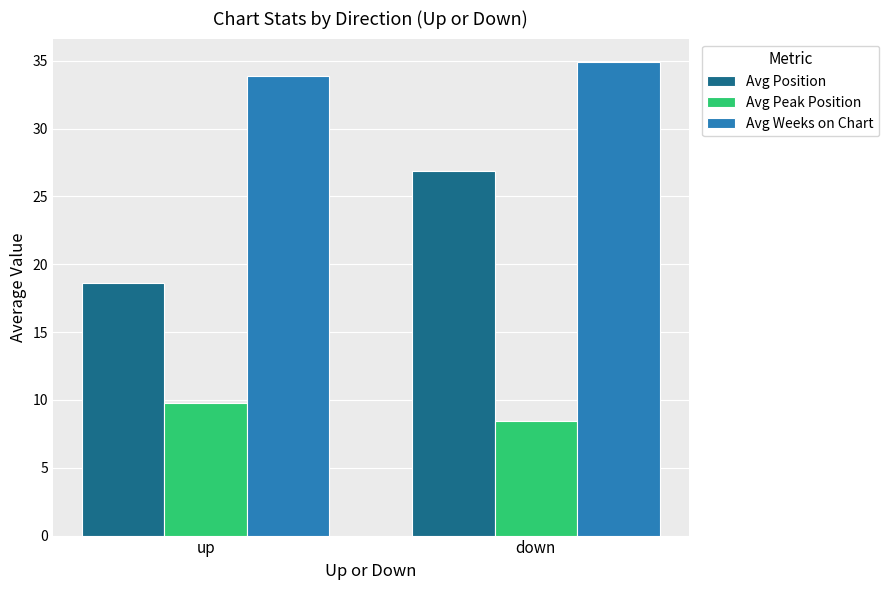

The value of Avg Weeks on Chart at up is 13.8. True or false?

False